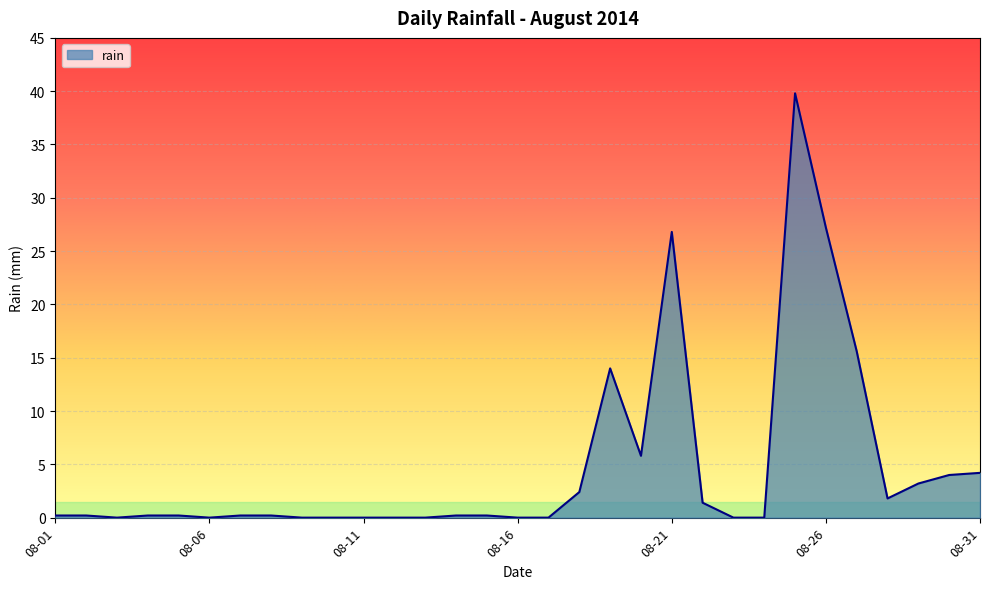

What is the maximum value shown in the chart?

39.8